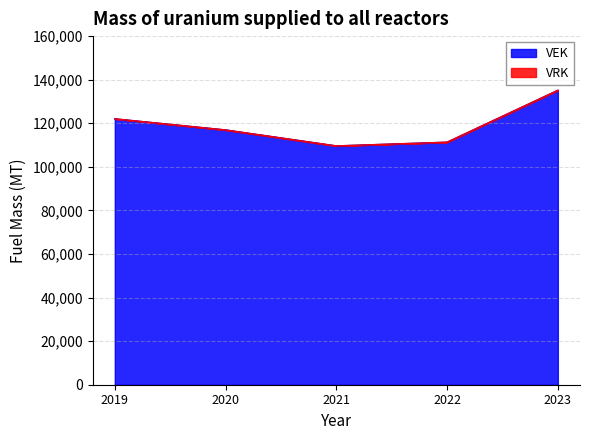

What is the value of the 3rd point from the left?

109596